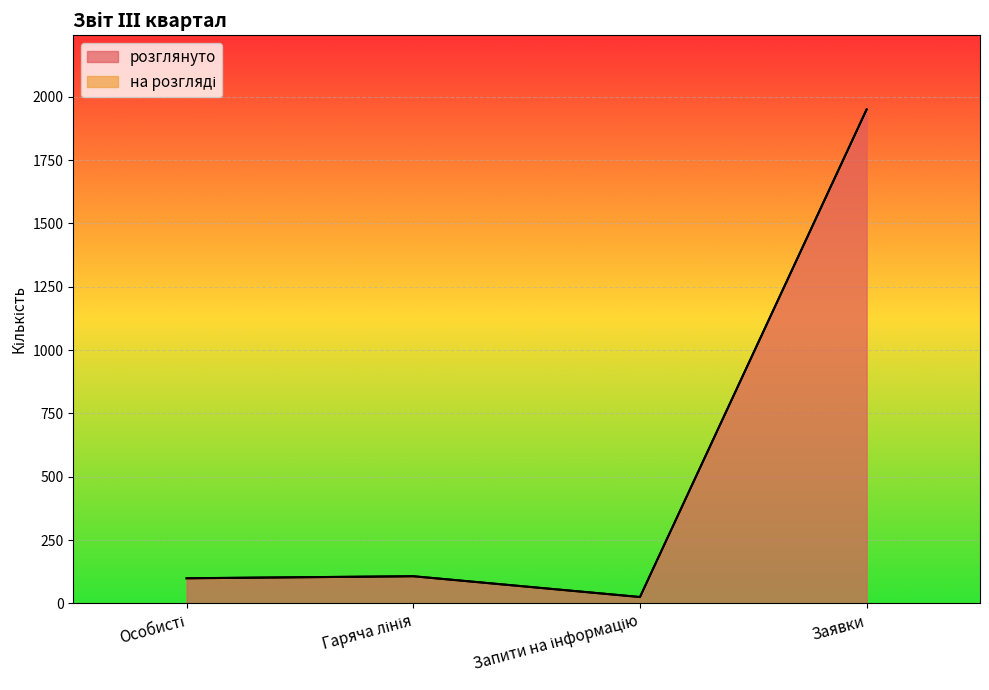

What is the change in value from Запити на інформацію to Заявки?

+1925